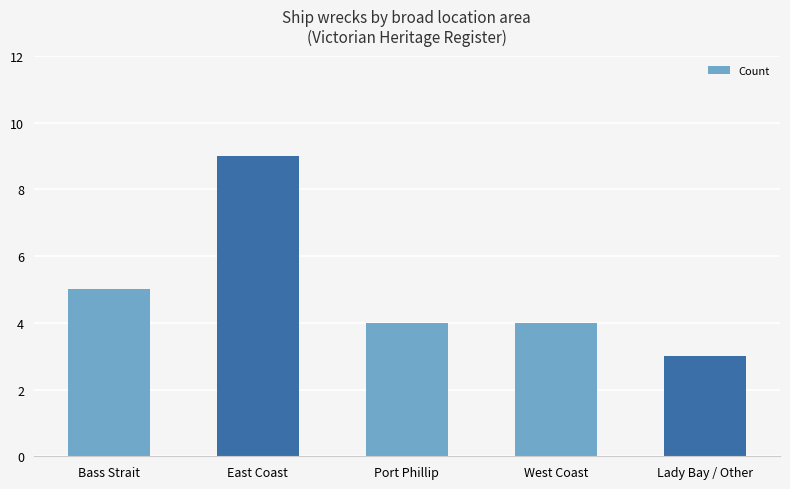

Count the values in the range 4 to 5.

3